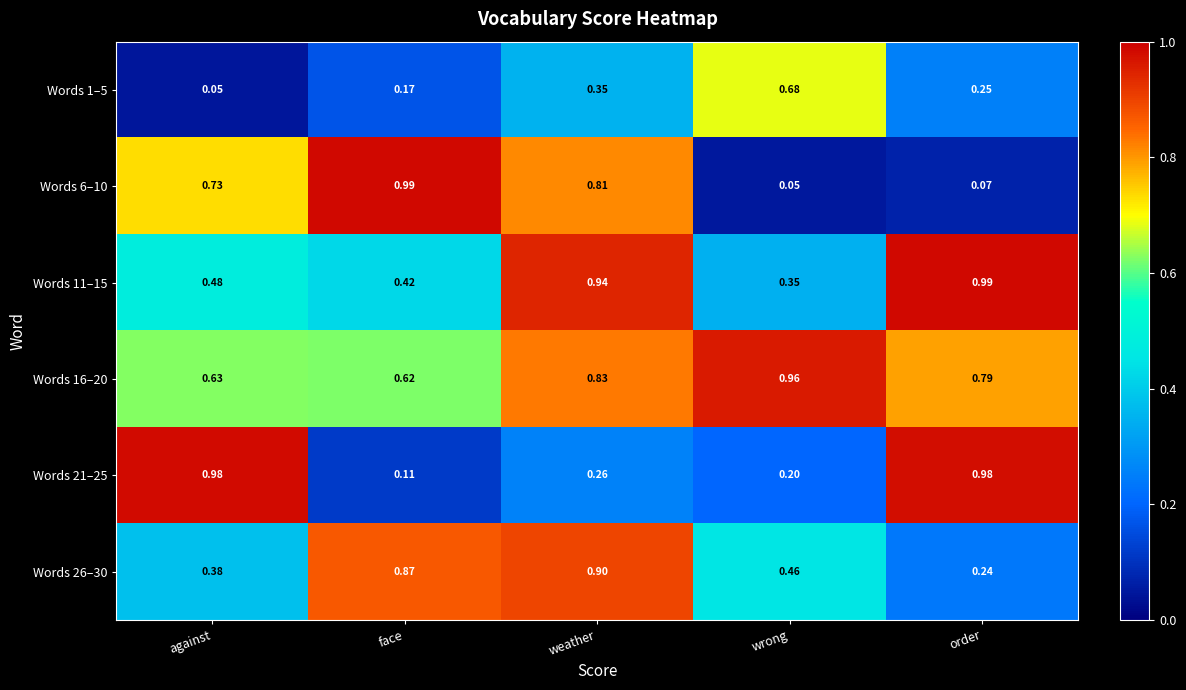

Is the value of Words 16–20 at wrong greater than the value of Words 6–10 at against?

Yes